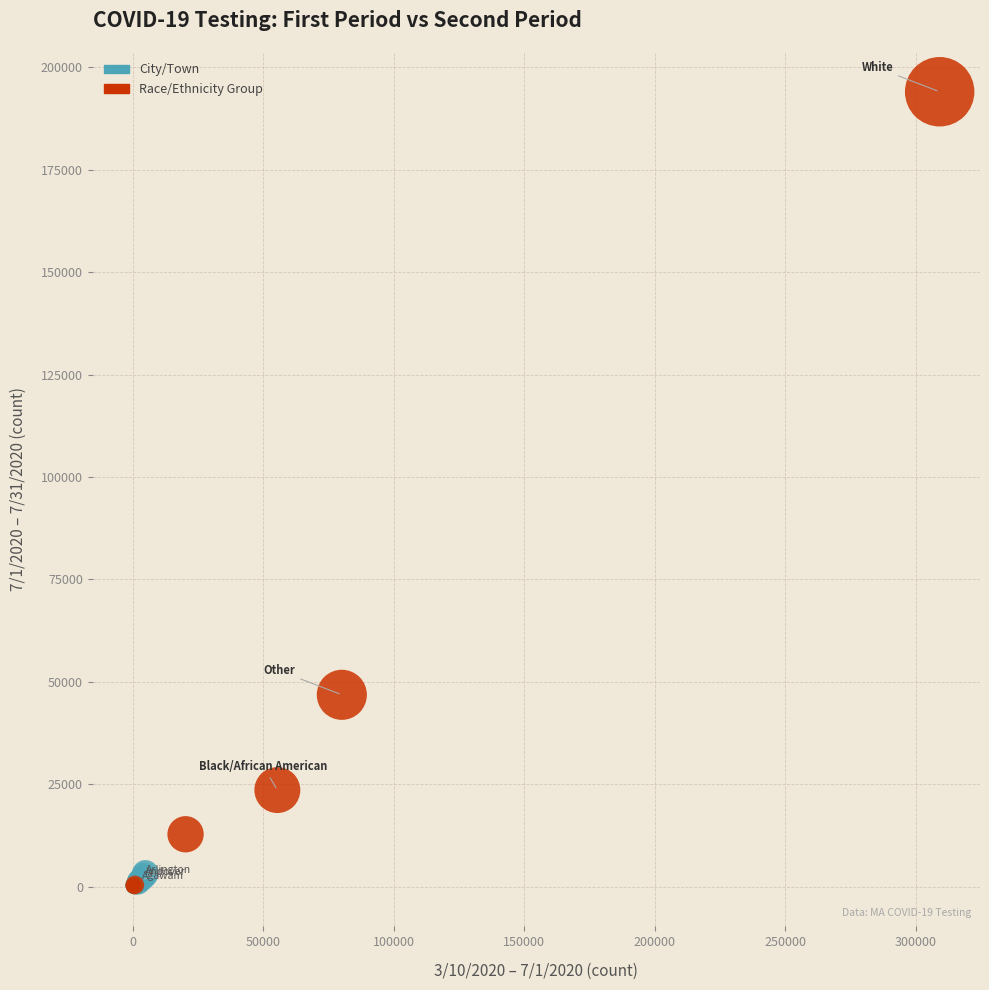

Which series has the largest Y range (max minus min)?

Race/Ethnicity Group